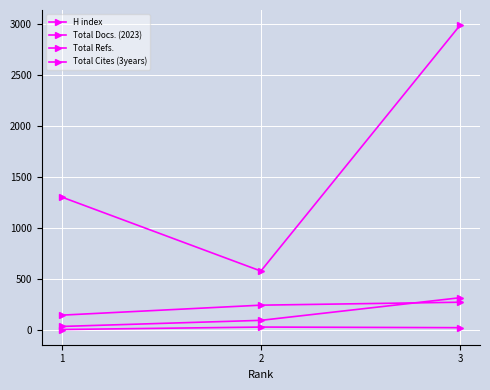

Reading left to right, what are all the values shown in this chart?

H index: 145	243	272
Total Docs. (2023): 4	28	22
Total Refs.: 1305	578	2992
Total Cites (3years): 34	94	316